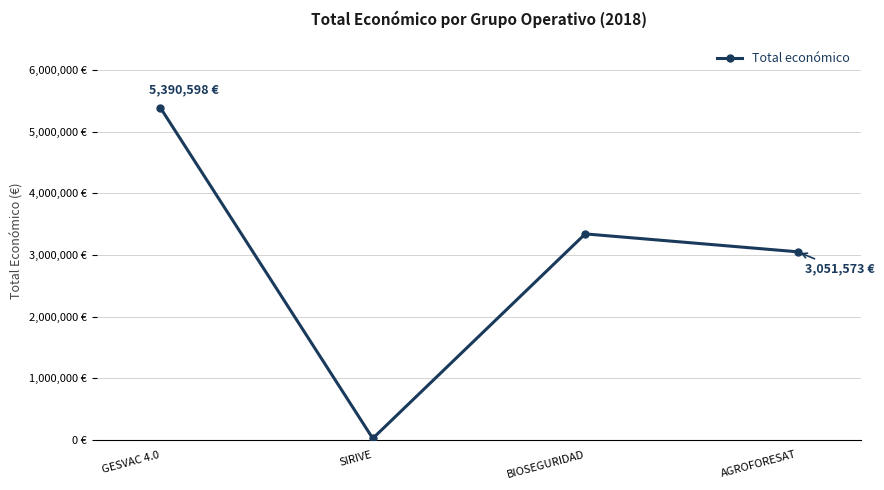

The value at GESVAC 4.0 is 9147369. True or false?

False